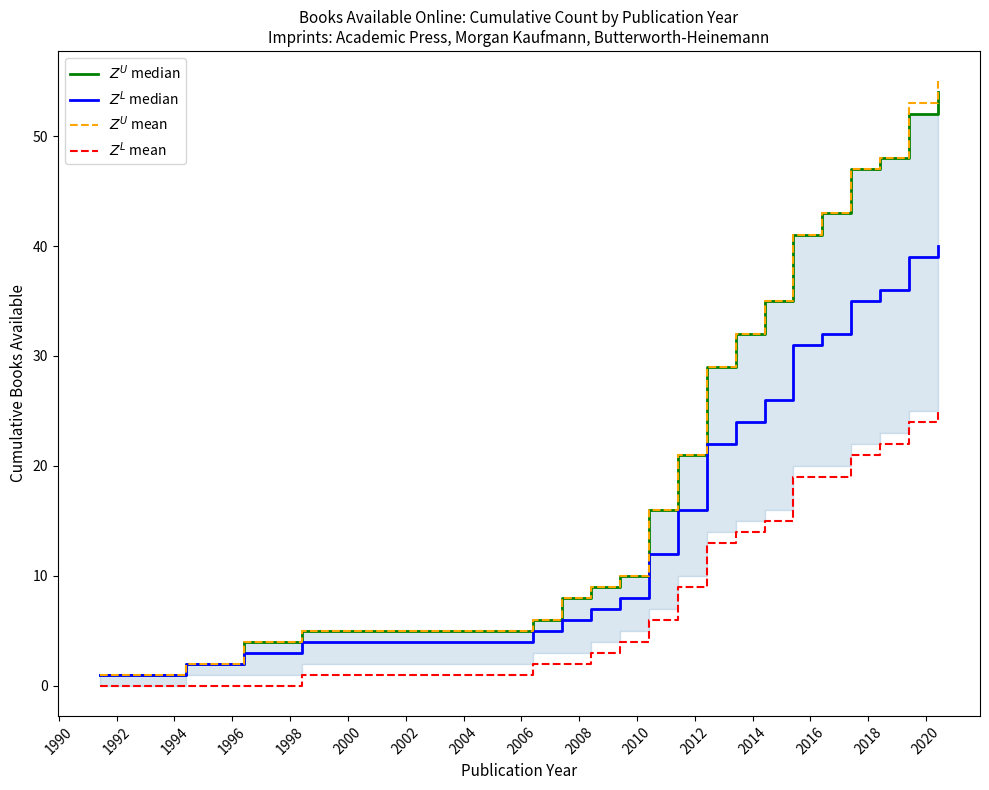

What is the maximum value for $Z^L$ mean?

25